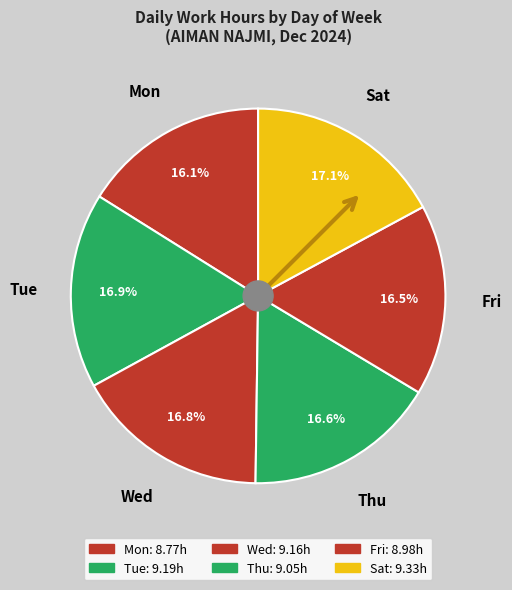

Is it true that Fri is 16% of the pie?

True